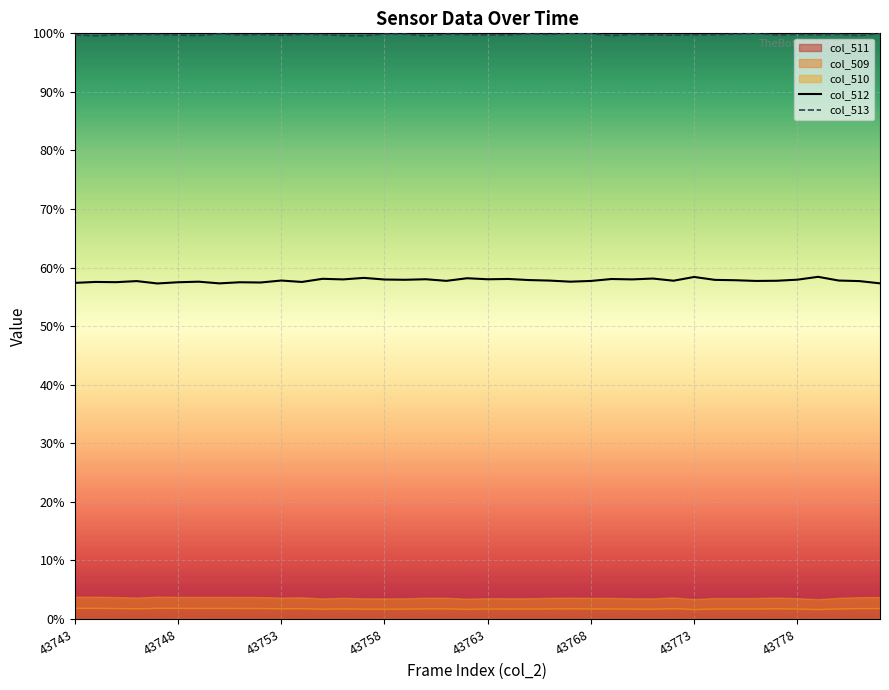

At which category is the sum across all series the highest?

36